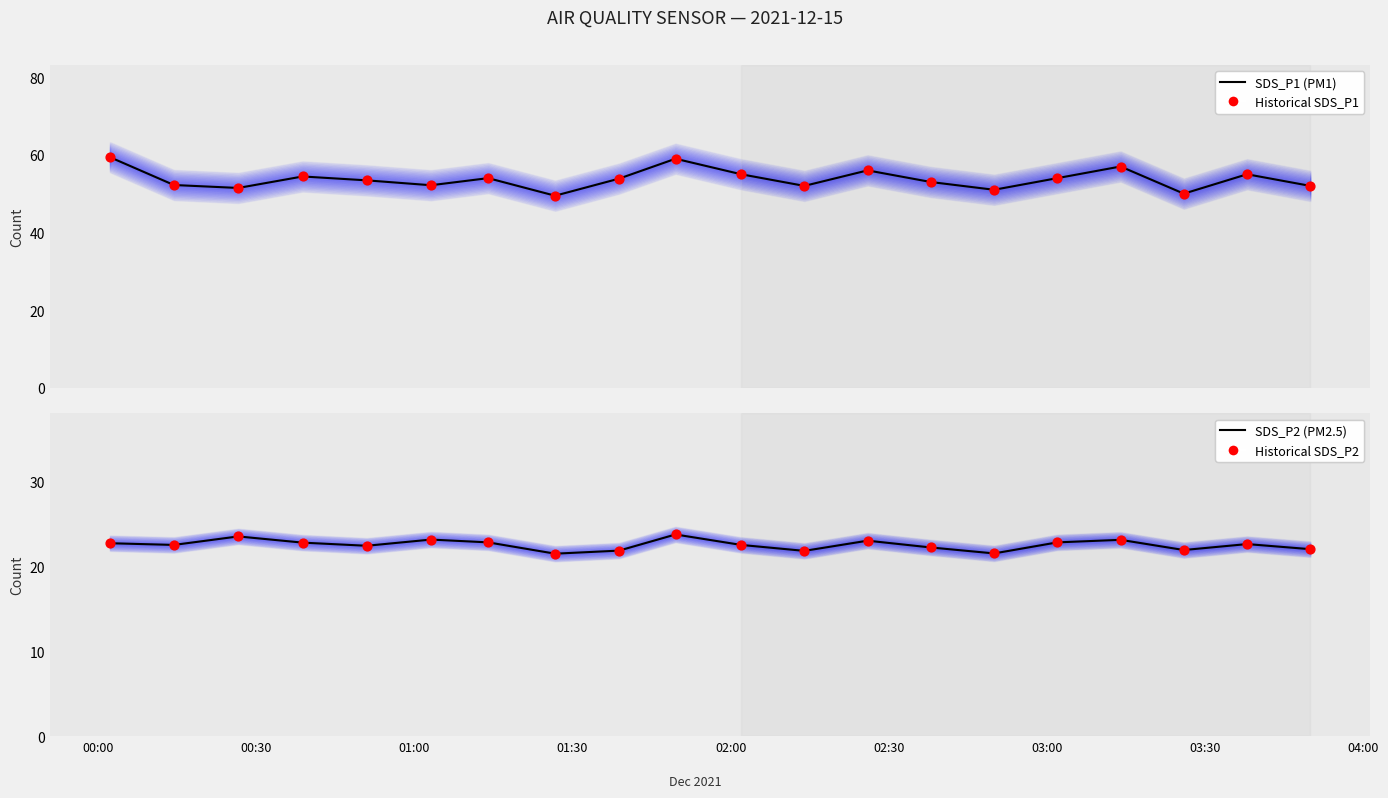

Is the value of SDS_P2 (PM2.5) at 00:30 greater than the value of Historical SDS_P2 at 12?

No